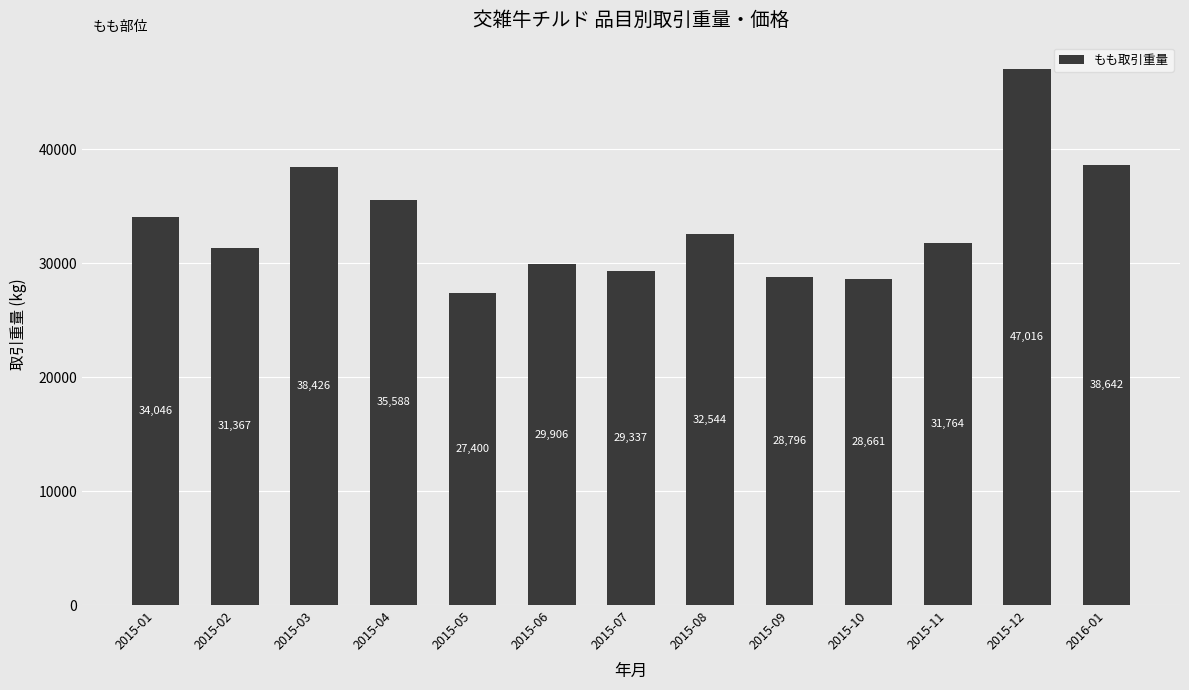

What is the difference between the second highest and second lowest values?

9981